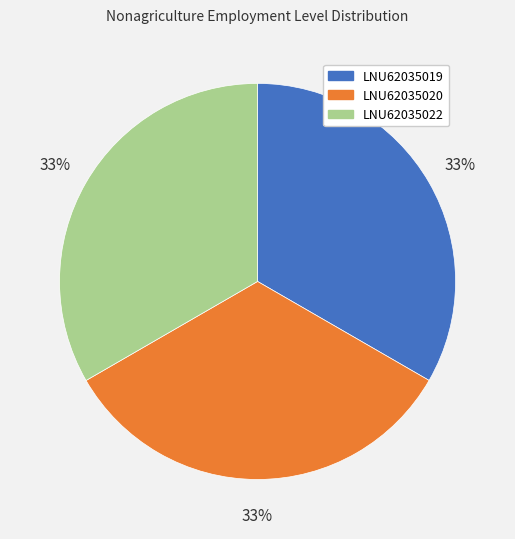

To the nearest percent, what percentage of the pie is LNU62035020?

33%